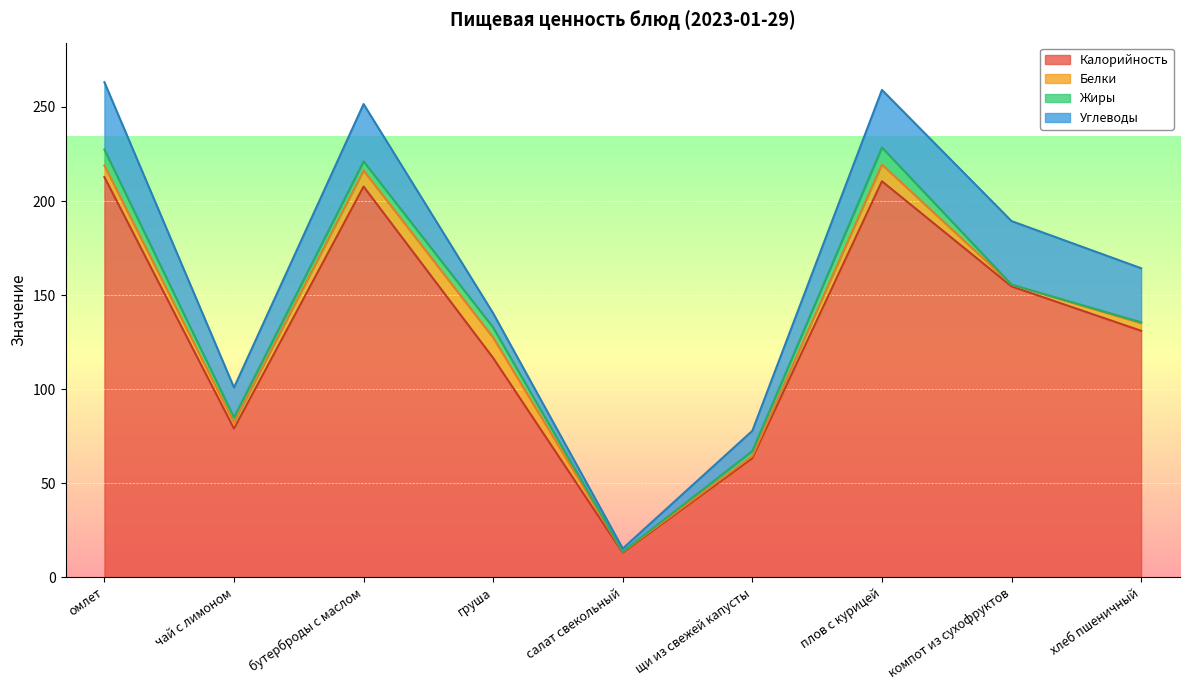

What is the sum of the Жиры values at салат свекольный and омлет?

8.5